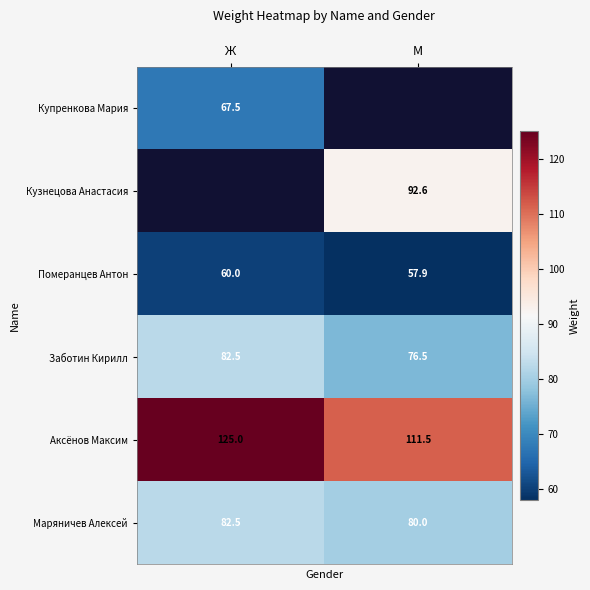

Is the value of Заботин Кирилл at М greater than the value of Маряничев Алексей at М?

No